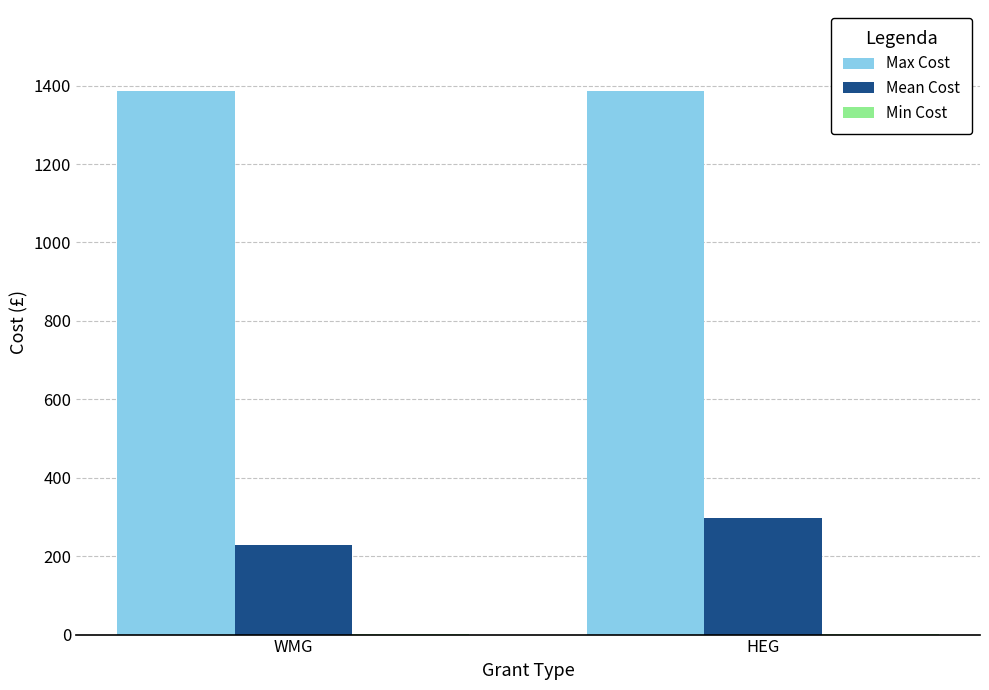

Which series has the largest total across all categories?

Max Cost